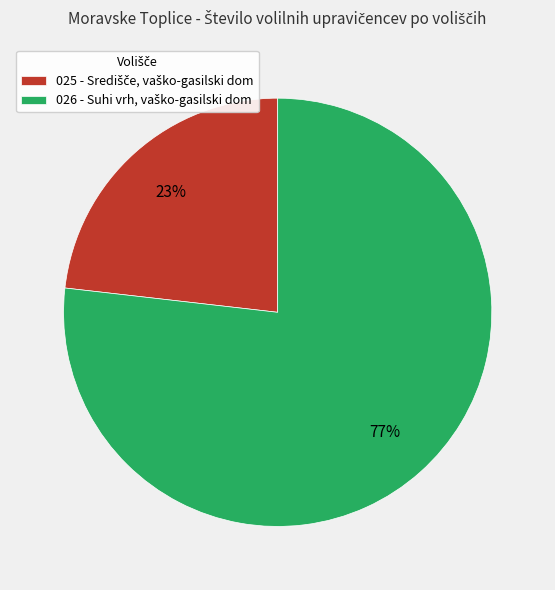

To the nearest percent, what is the average slice percentage?

50%